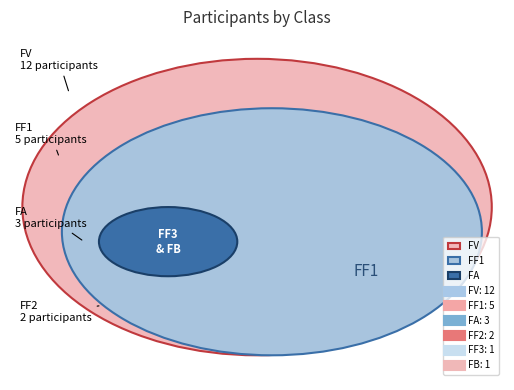

What is the total percentage of FB and FV?

56.5%